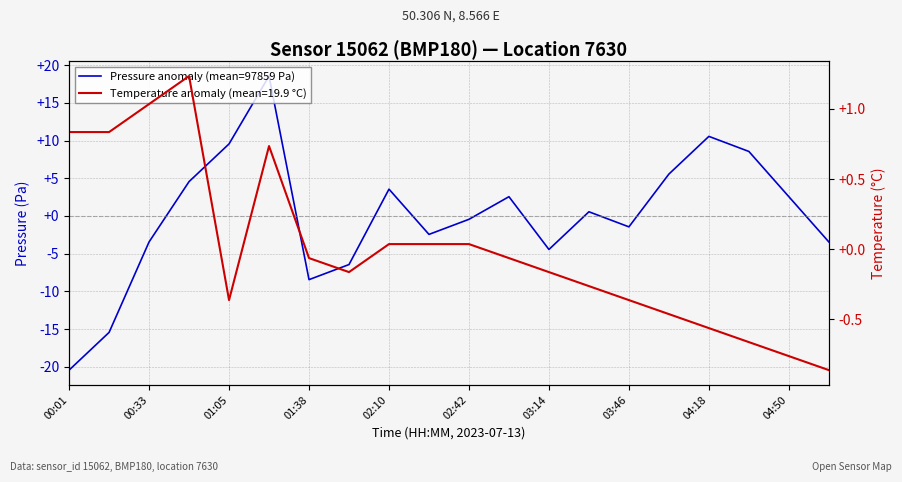

The chart shows a value of 14.1 at 04:18. True or false?

False